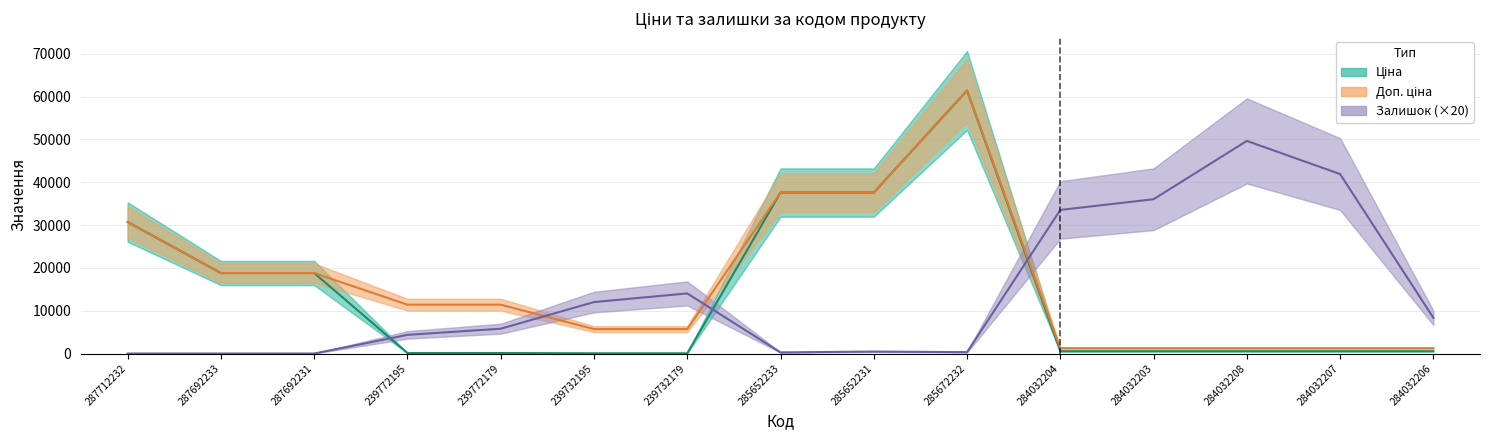

True or false: Ціна and Доп. ціна cross at least once.

False